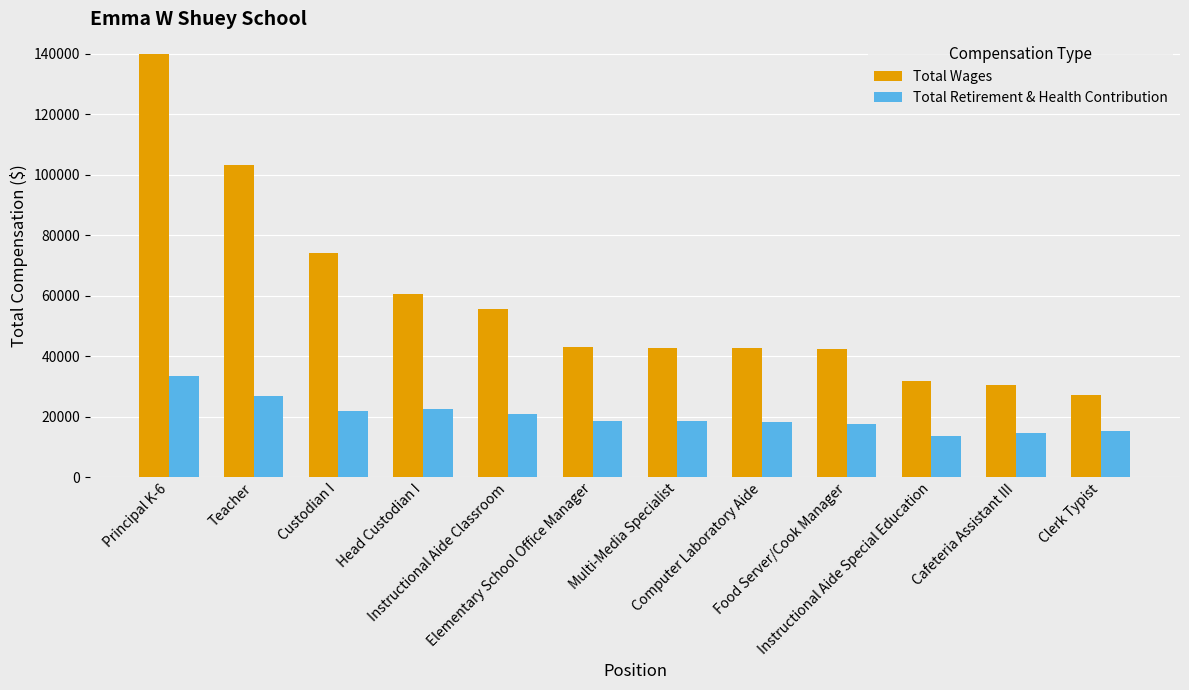

What is the difference between the Total Wages values at Instructional Aide Classroom and Elementary School Office Manager?

12539